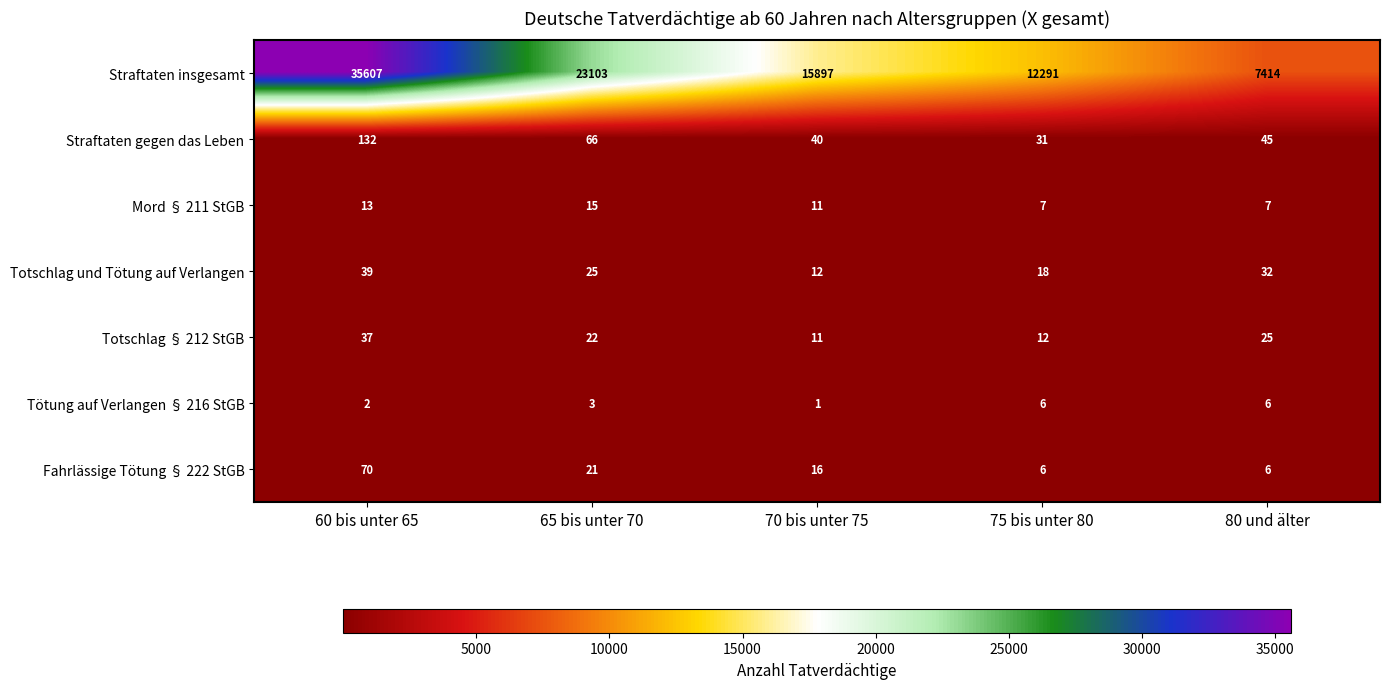

Count the number of data series in this chart.

7